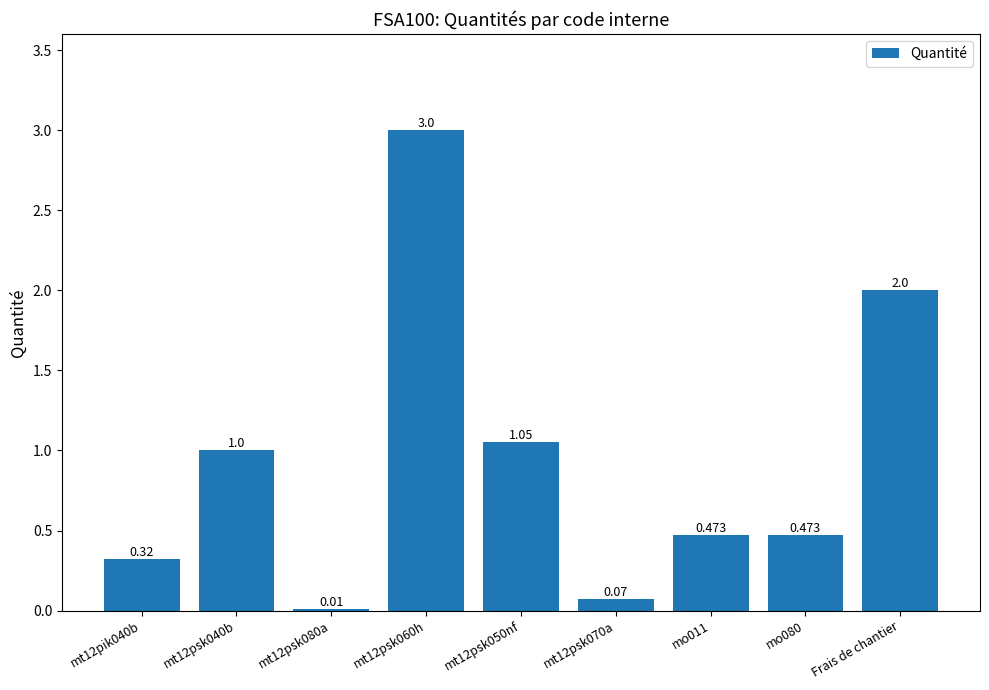

The value at Frais de chantier is 2.0. True or false?

True